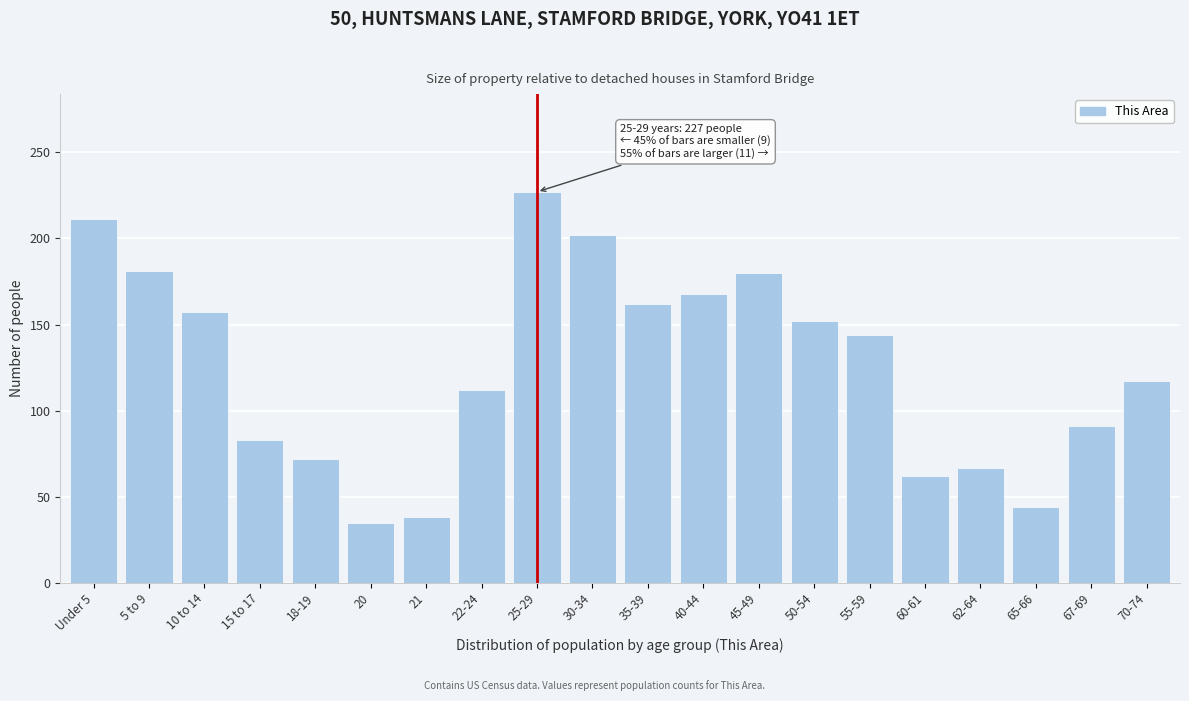

What is the approximate value at 10 to 14, to the nearest 50?

150